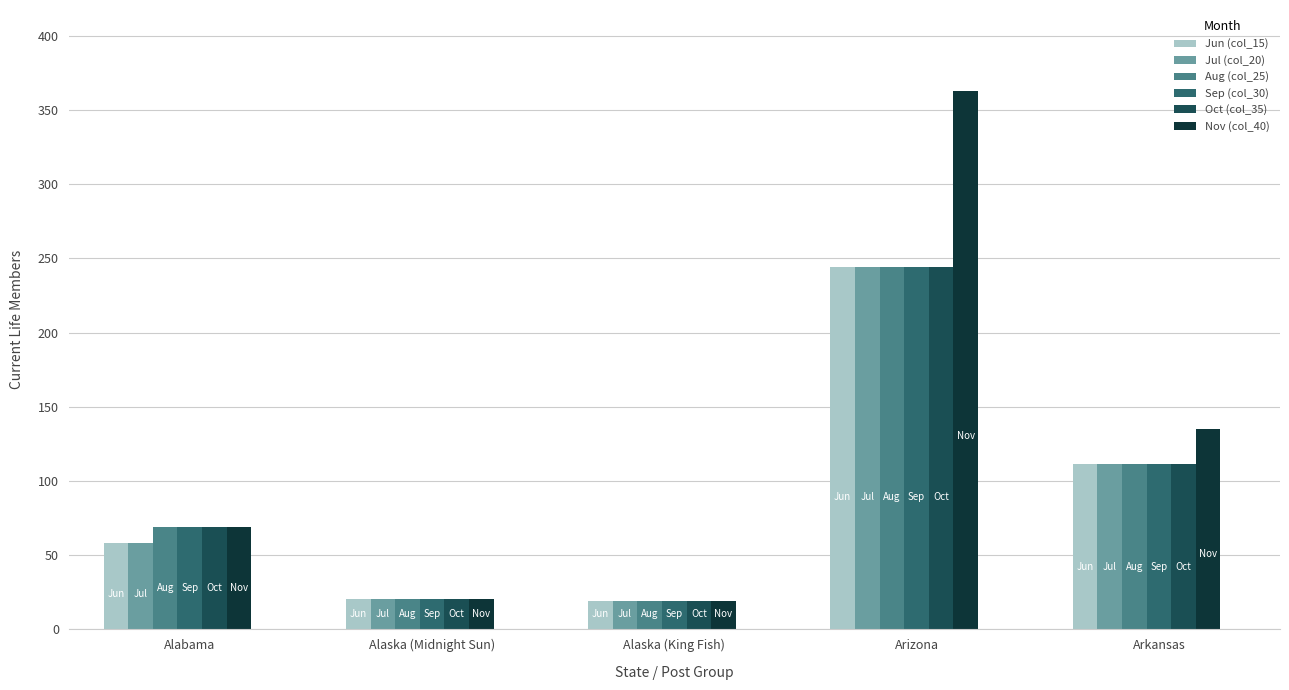

What is the difference between the highest and lowest values at Arizona?

119